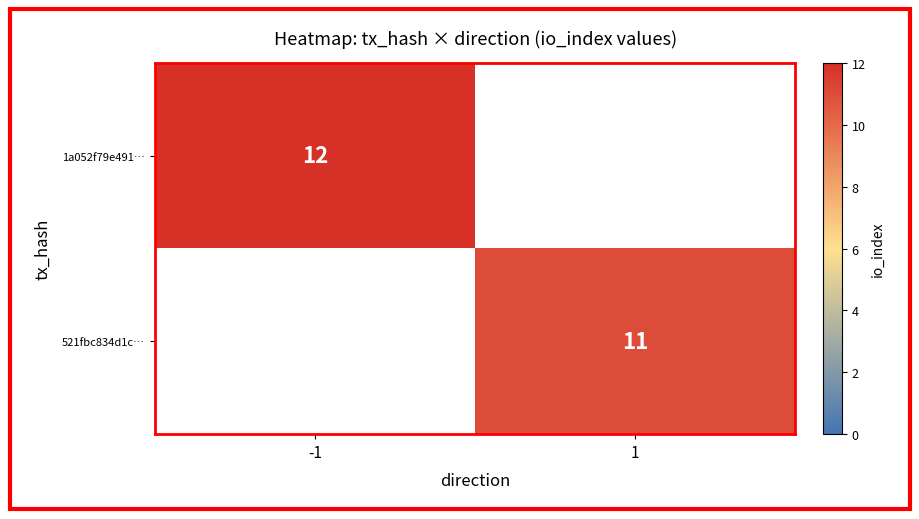

The 1a052f79e491… series shows 7 at -1. True or false?

False